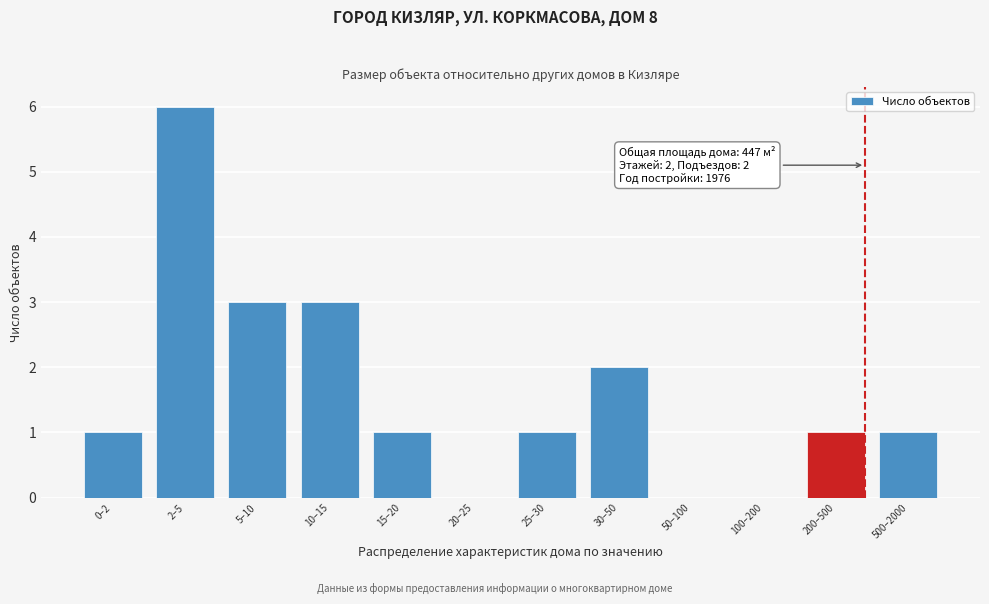

Reading right to left, what are all the values shown in this chart?

500–2000=1	200–500=1	100–200=0	50–100=0	30–50=2	25–30=1	20–25=0	15–20=1	10–15=3	5–10=3	2–5=6	0–2=1